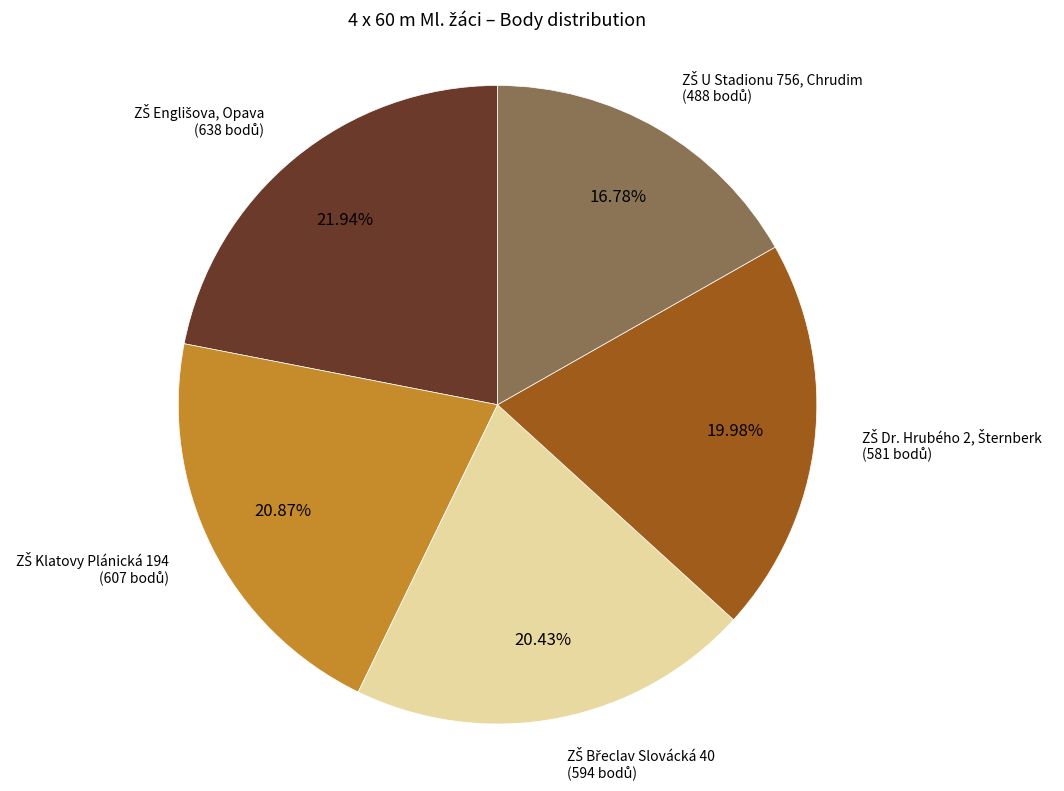

Does any single category account for the majority?

No